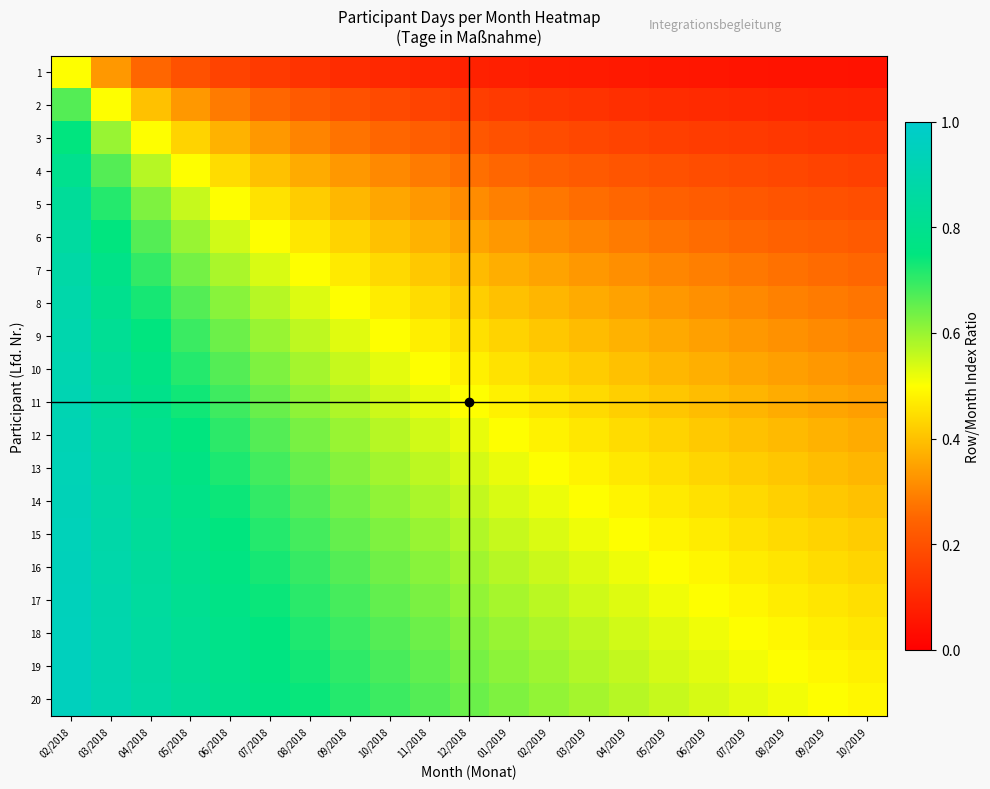

Rank the series at 05/2019 from lowest to highest value.

1, 2, 3, 4, 5, 6, 7, 8, 9, 10, 11, 12, 13, 14, 15, 16, 17, 18, 19, 20